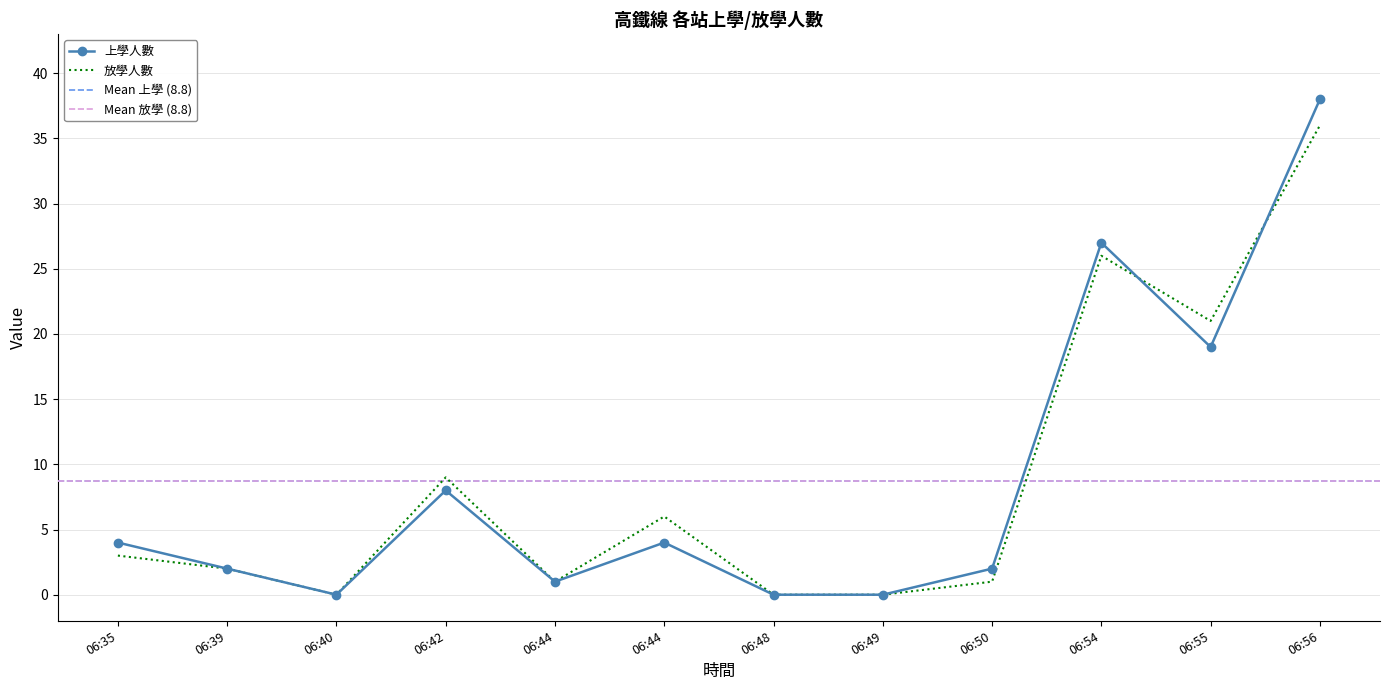

Between which two adjacent categories do 上學人數 and 放學人數 first intersect?

06:54 and 06:55